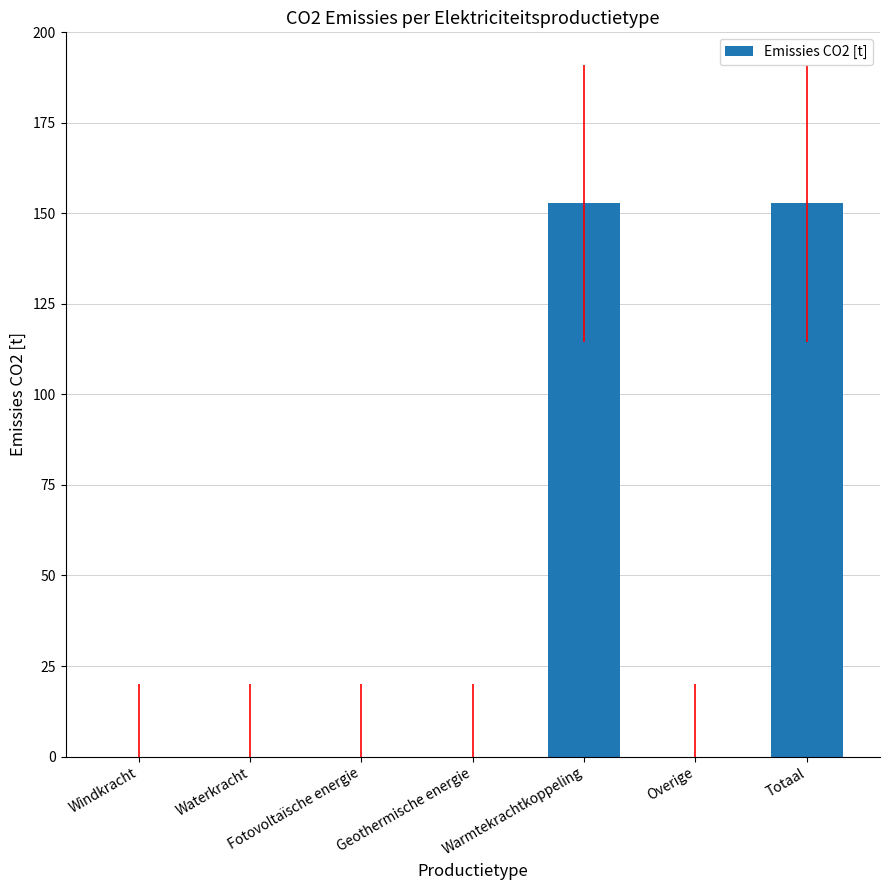

Reading left to right, list all the values displayed in this chart.

Windkracht=0.0	Waterkracht=0.0	Fotovoltaïsche energie=0.0	Geothermische energie=0.0	Warmtekrachtkoppeling=152.8	Overige=0.0	Totaal=152.8